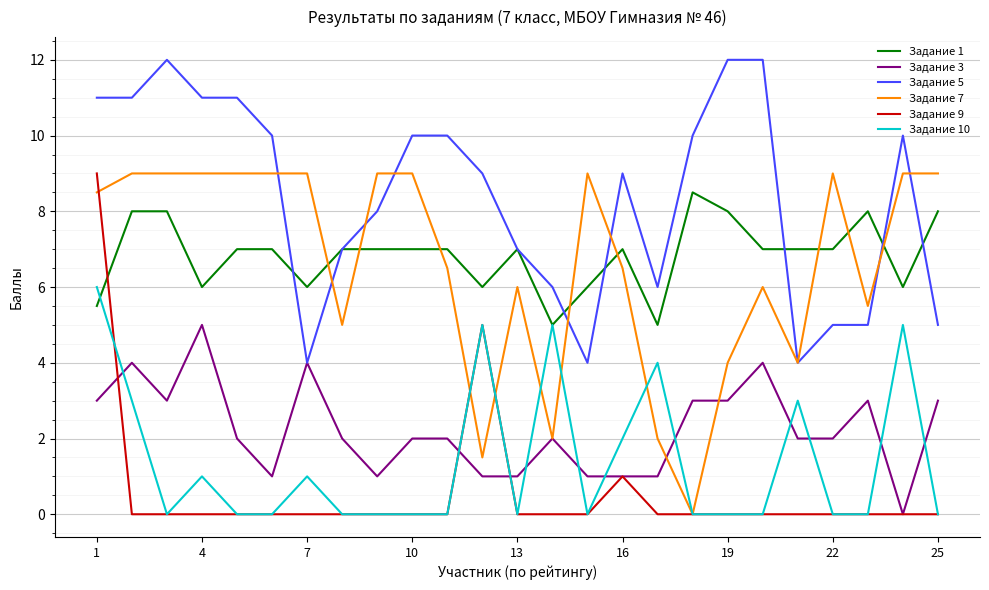

What is the difference between the maximum and second lowest values in the Задание 10 series?

6.0